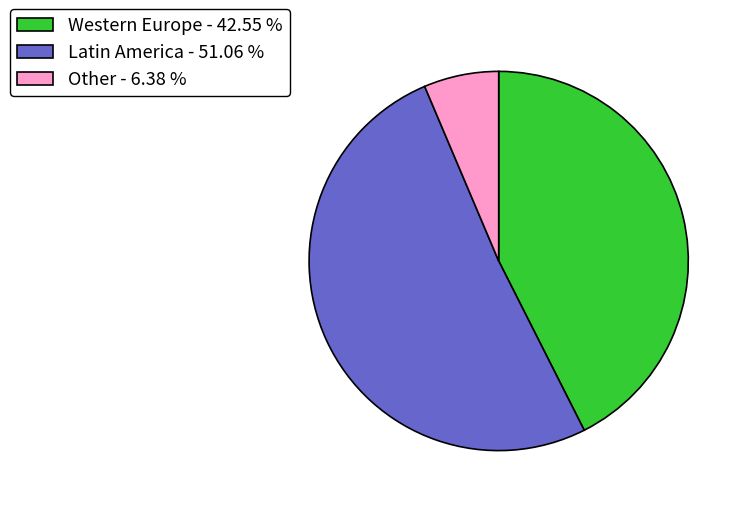

Is there any slice that represents more than half of the pie?

Yes